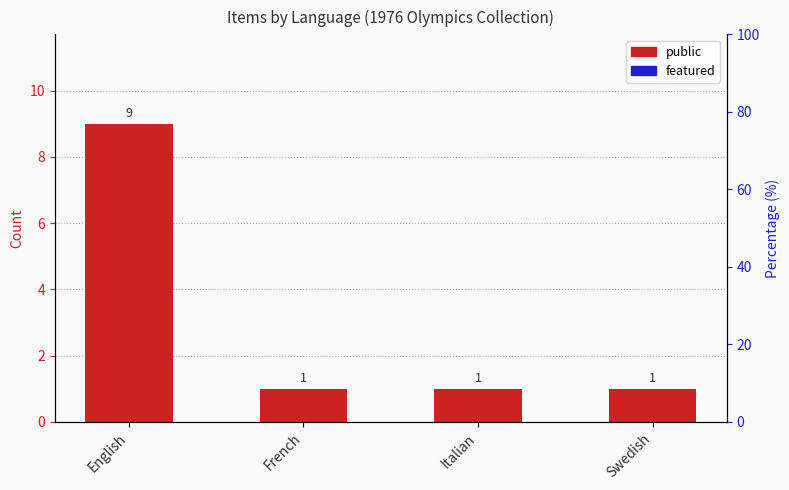

List the series in order of their peak value, lowest first.

featured, public